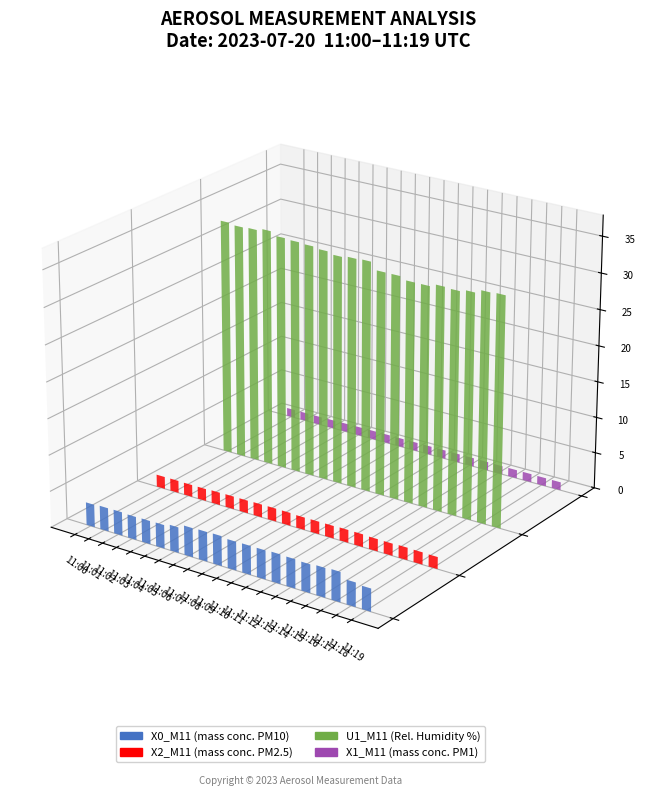

What is the sum of all U1_M11 (Rel. Humidity %) values?

635.0